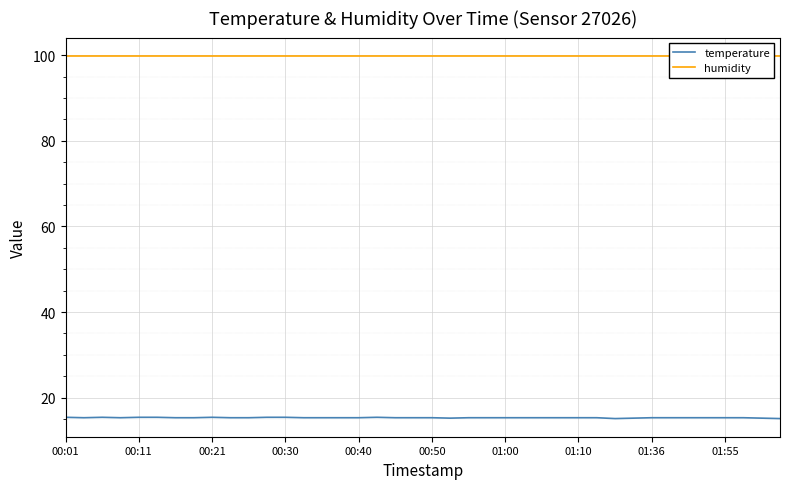

Count the temperature values in the range 15 to 16.

40